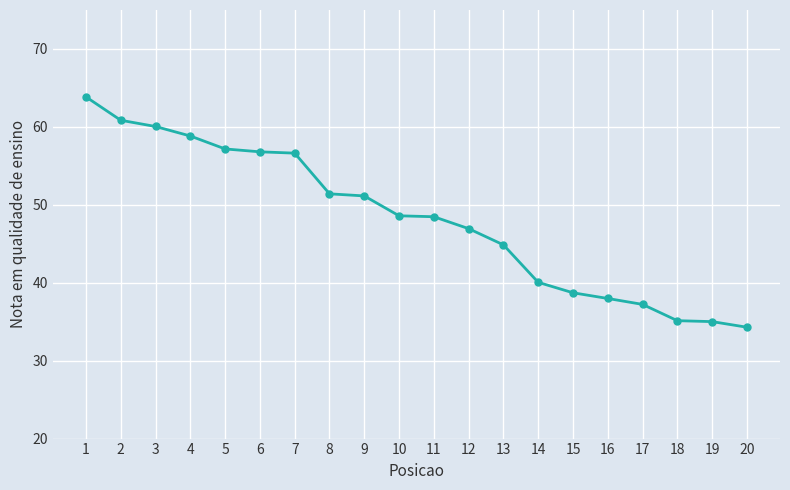

The value at 9 is 51.1. True or false?

True